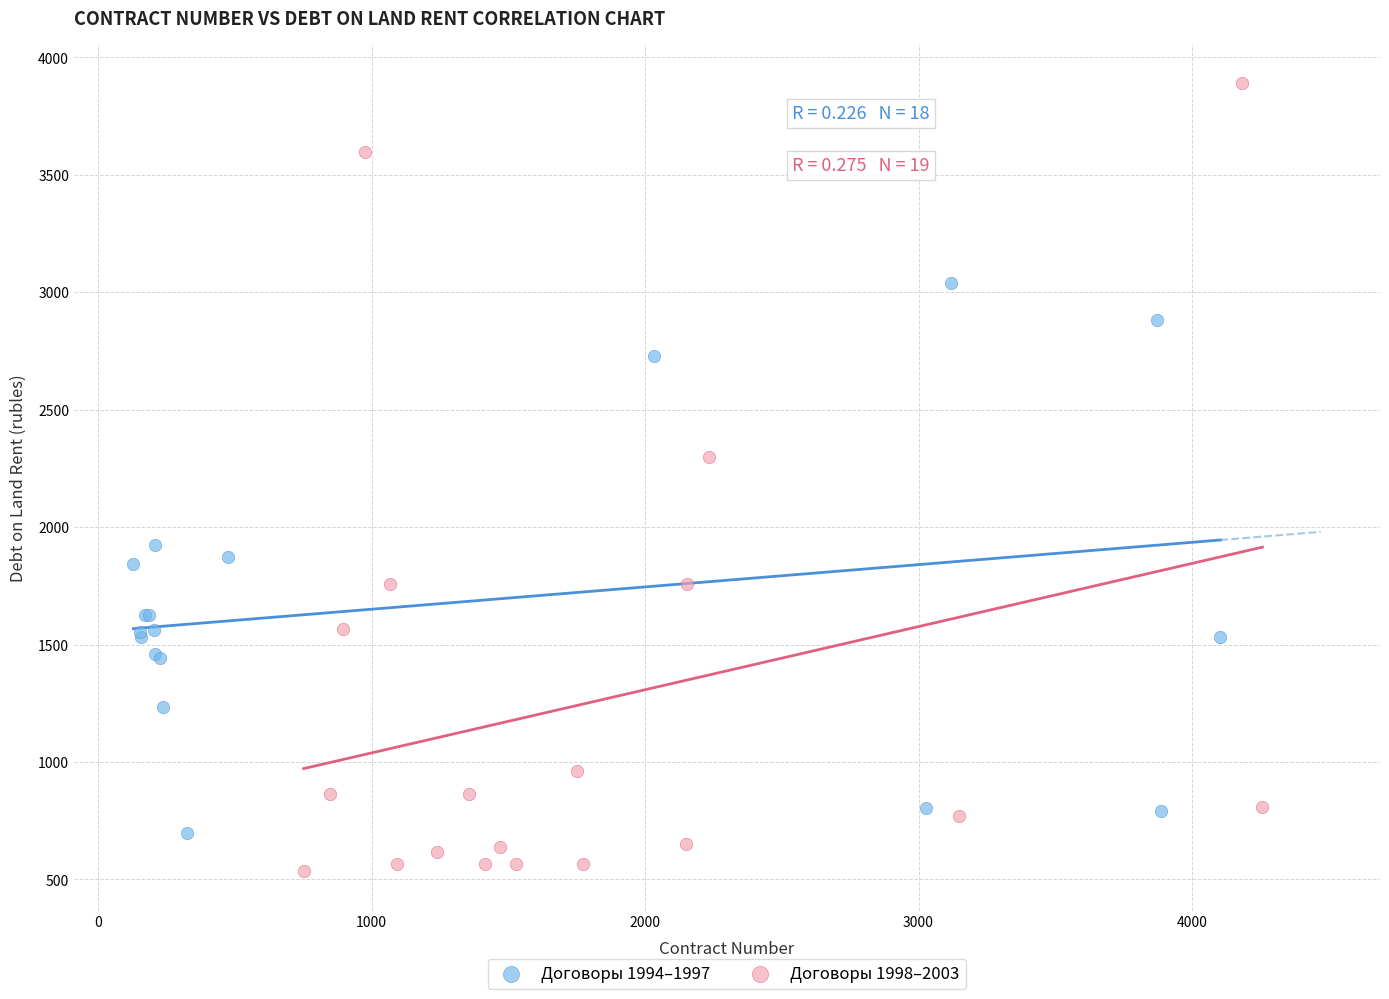

Which series reaches the minimum Y coordinate?

Договоры 1998–2003